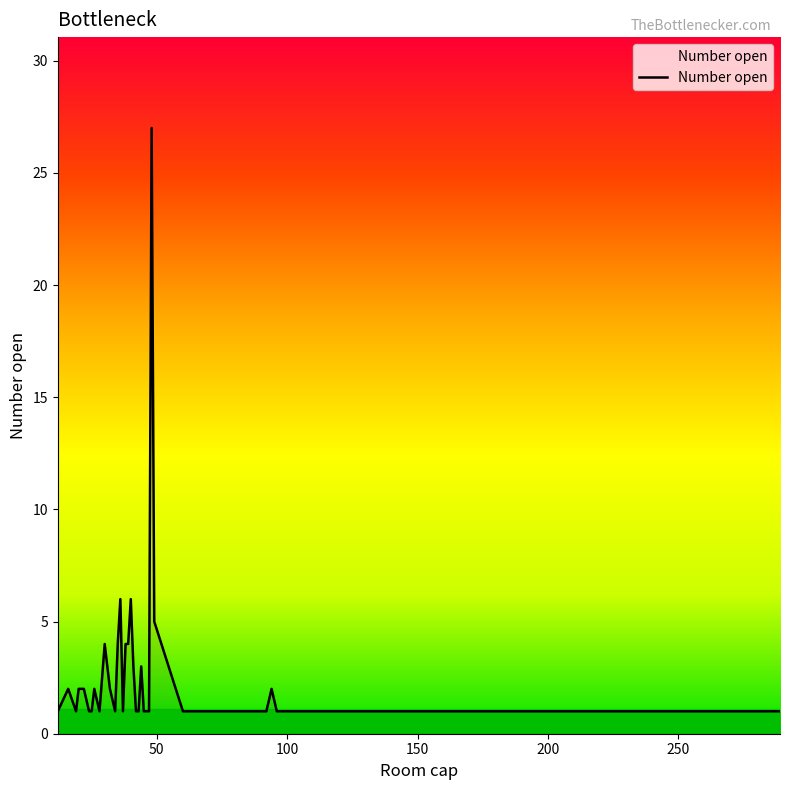

What is the difference between the maximum and minimum values?

26